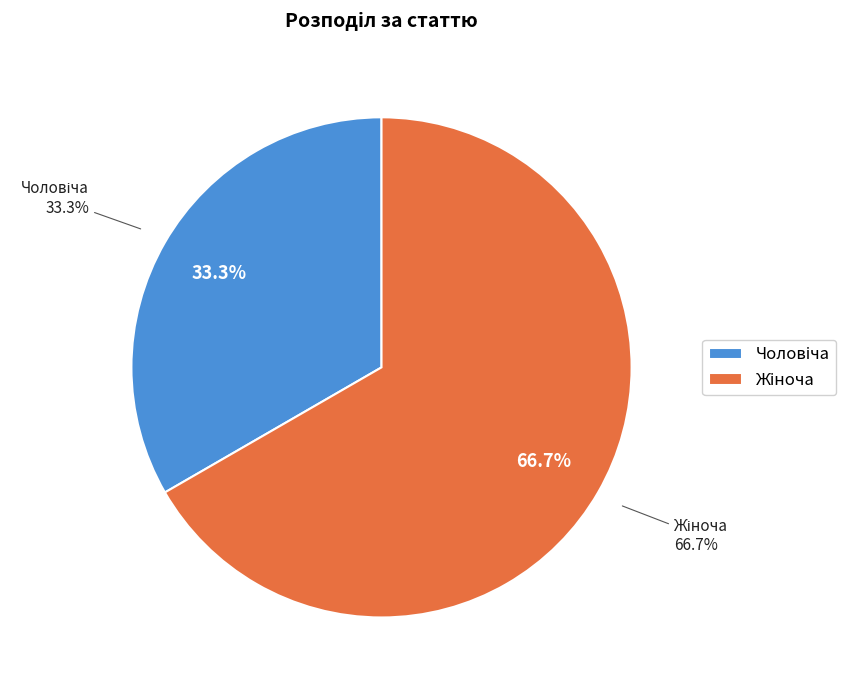

What percentage is NOT represented by Чоловіча?

66.7%